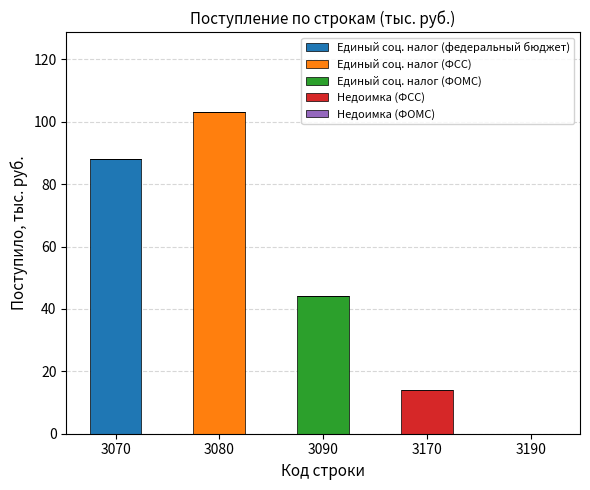

At which category is the sum across all series the highest?

3080